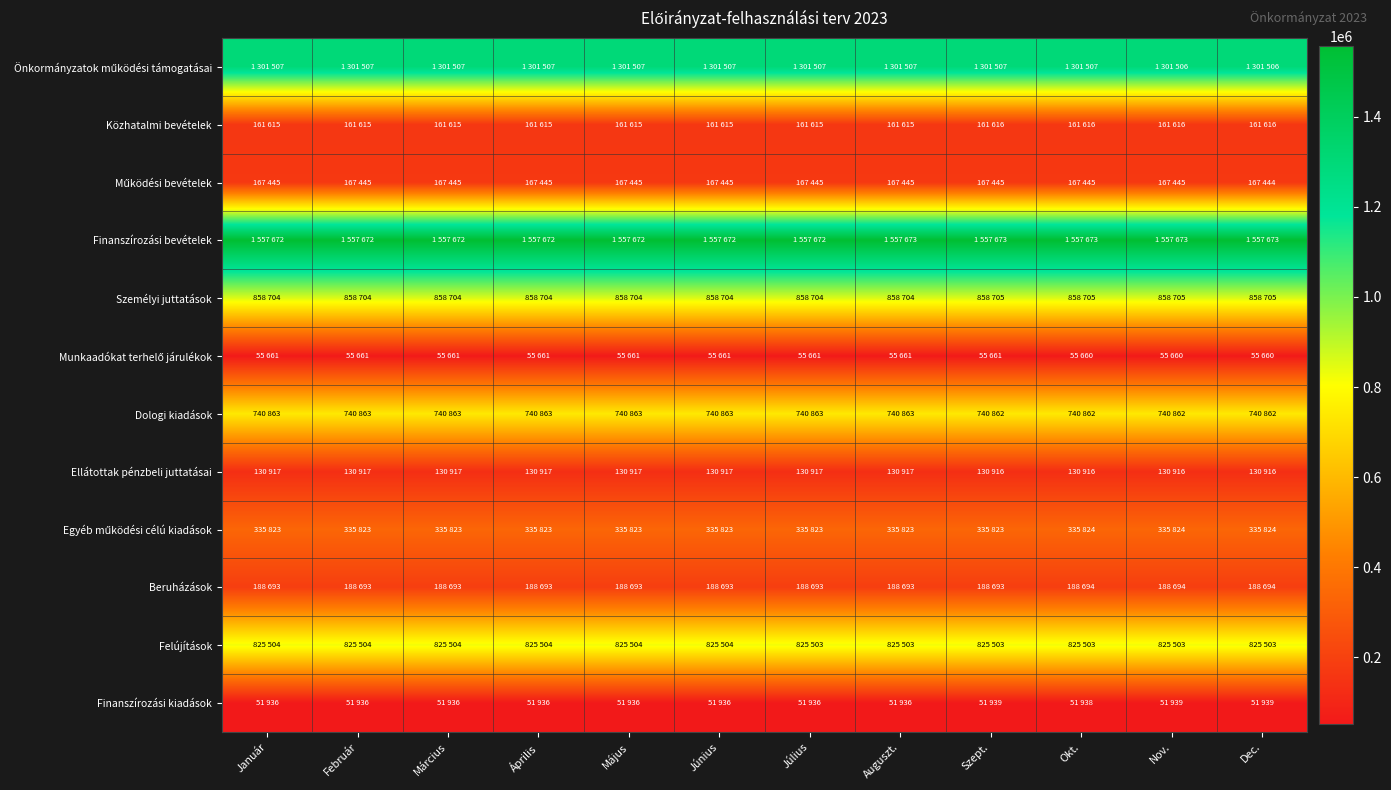

At which category is the sum across all series the highest?

Szept.